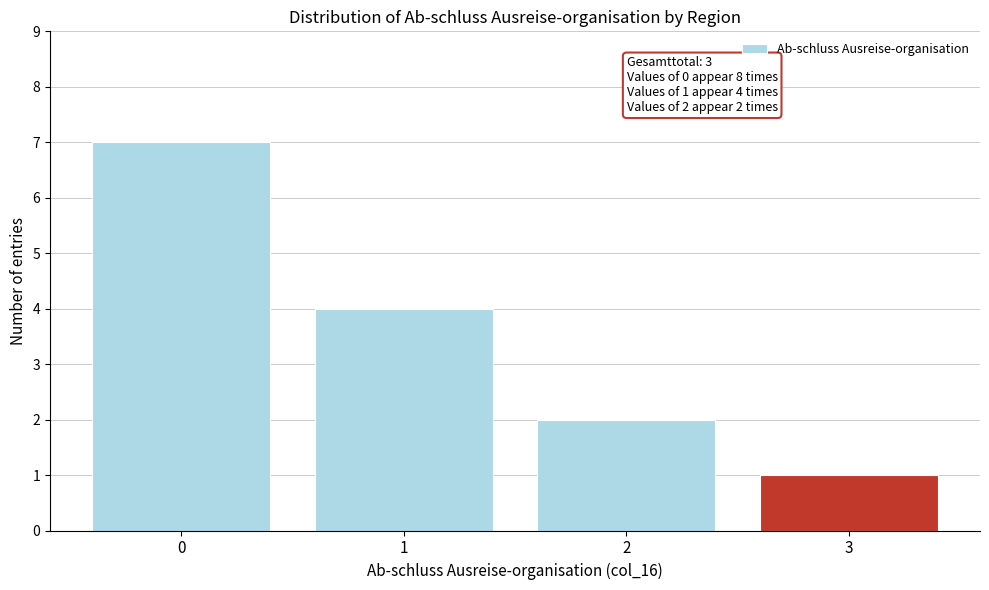

Reading left to right, what are all the values shown in this chart?

0=7	1=4	2=2	3=1